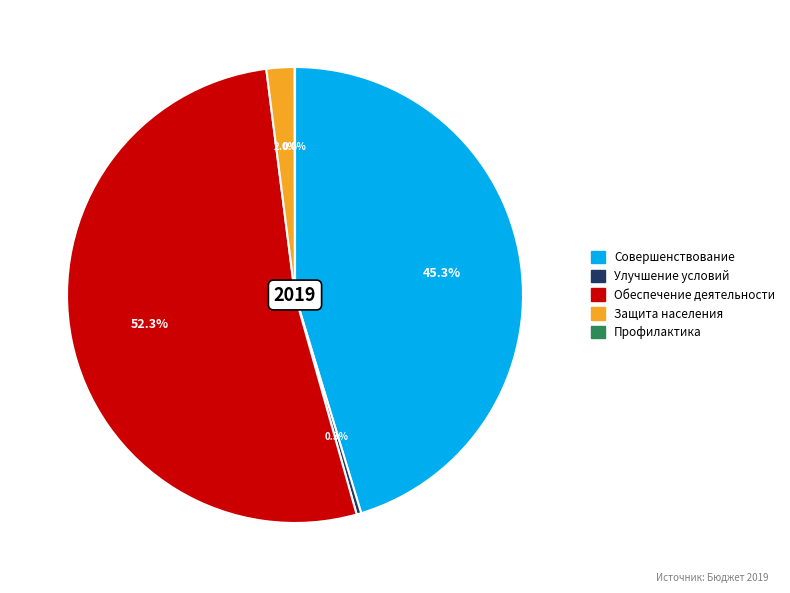

Which category accounts for the majority?

Обеспечение деятельности